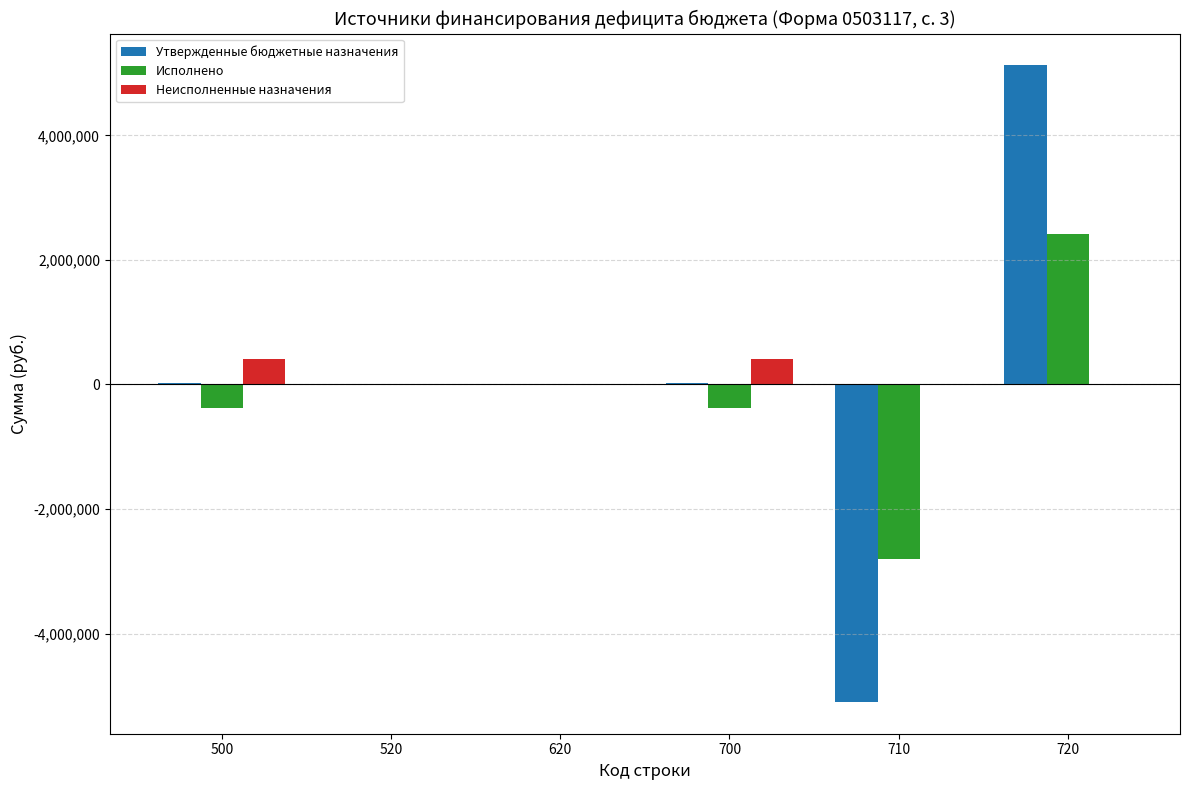

What is the maximum value for Исполнено?

2418537.4